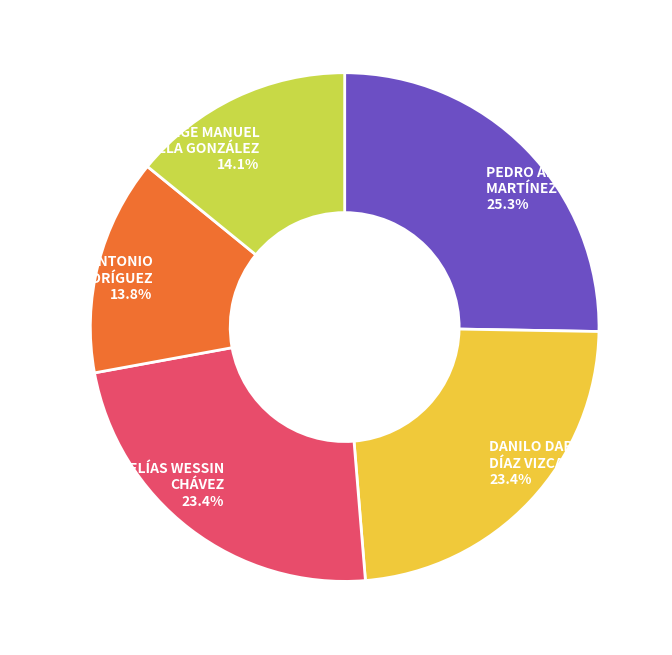

What is the ratio of the value at JORGE MANUEL ZORRILLA GONZÁLEZ 14.1% to the value at RAMÓN ANTONIO RAPOSO RODRÍGUEZ 13.8%?

1.0